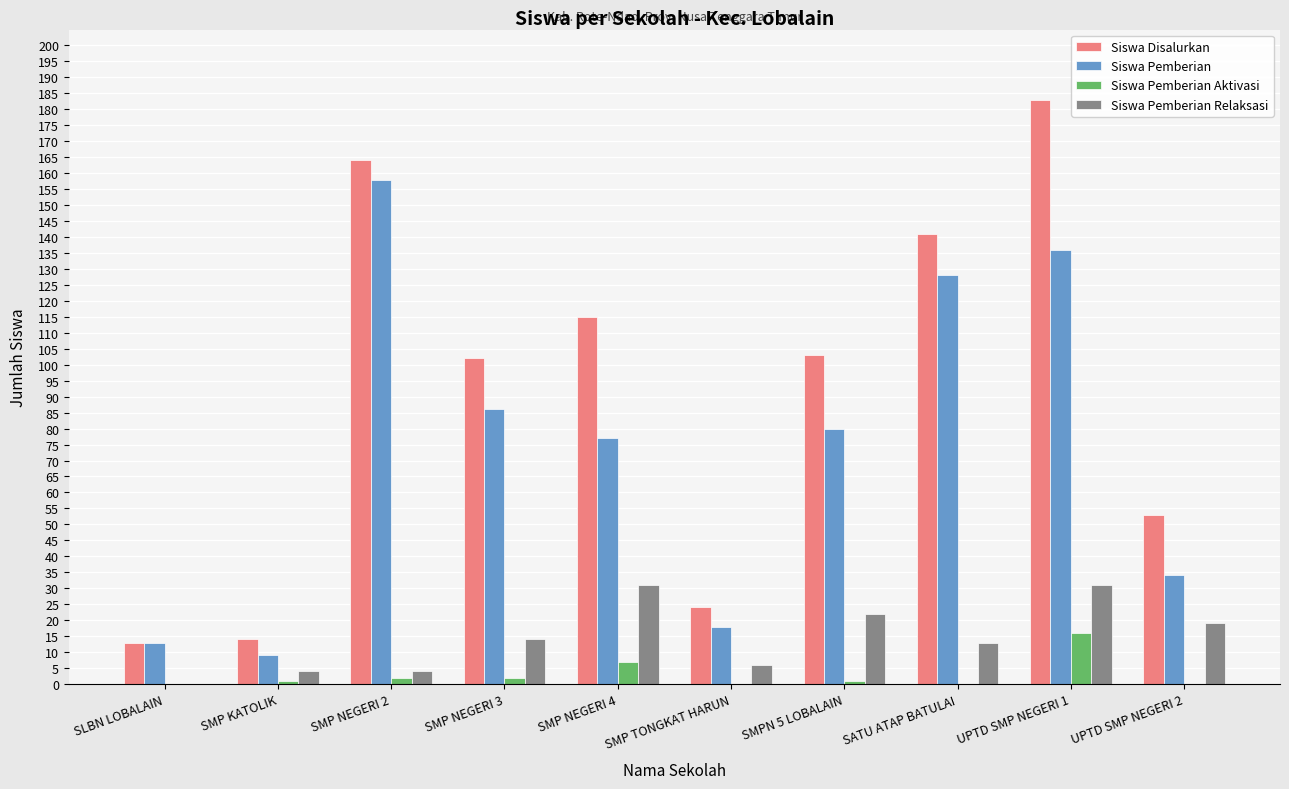

Is the value of Siswa Pemberian at UPTD SMP NEGERI 2 greater than the value of Siswa Pemberian Aktivasi at UPTD SMP NEGERI 1?

Yes